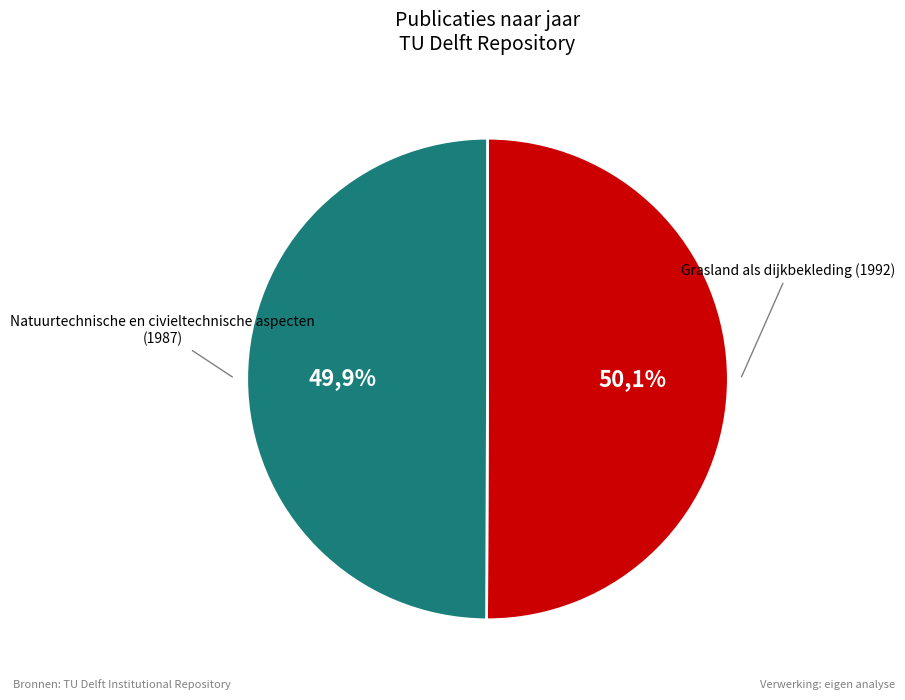

What is the ratio of the value at Grasland als dijkbekleding (1992) to the value at Natuurtechnische en civieltechnische aspecten (1987)?

1.0